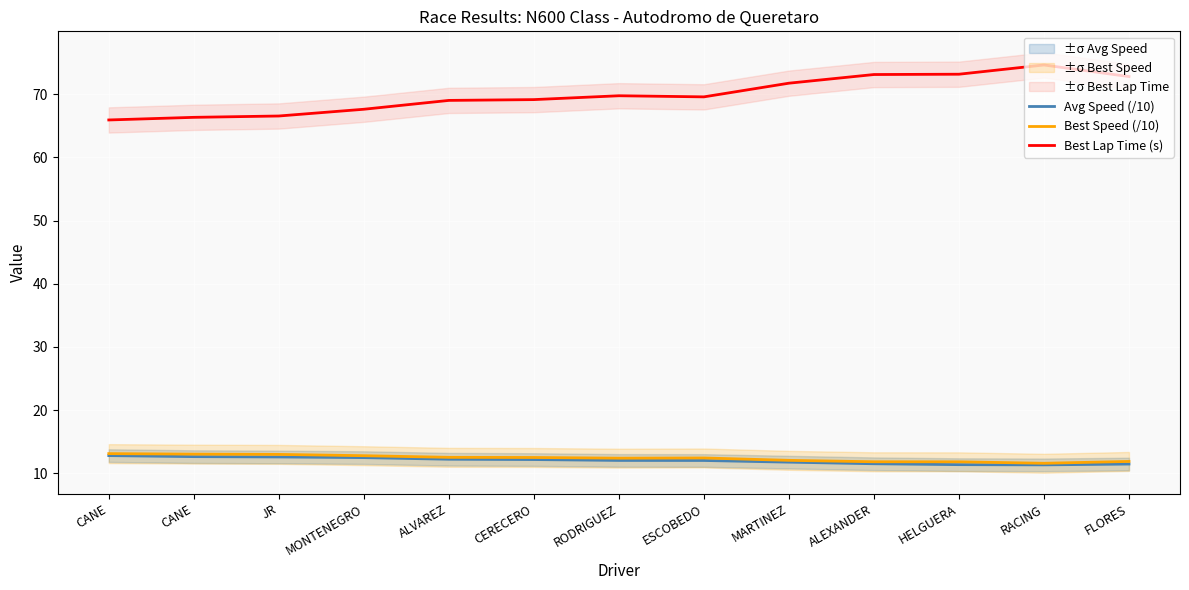

Which series has the widest spread of values?

Best Lap Time (s)